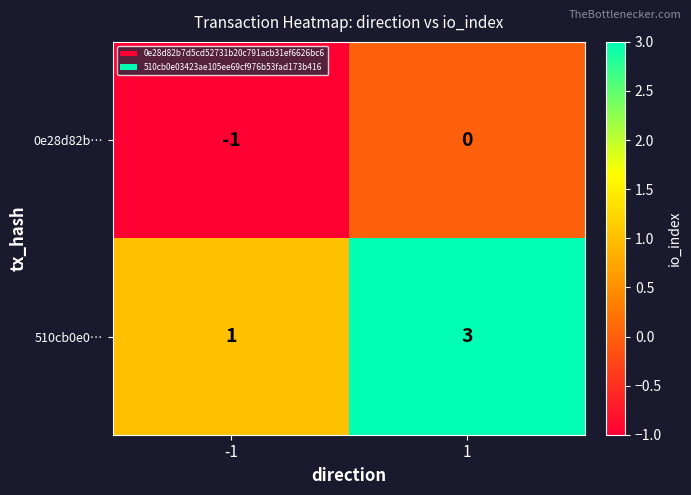

The 510cb0e0… series shows 1 at -1. True or false?

True